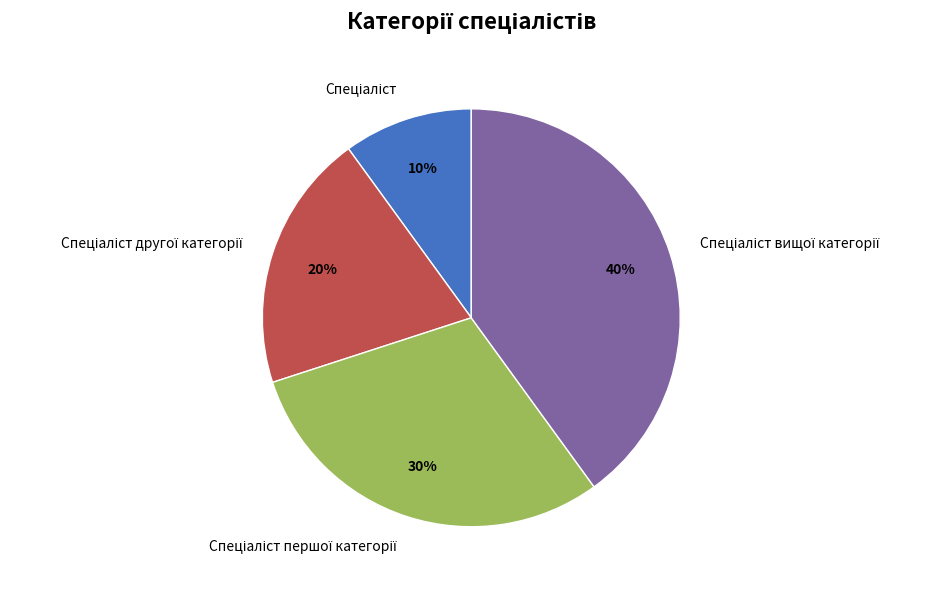

Does any single category account for the majority?

No